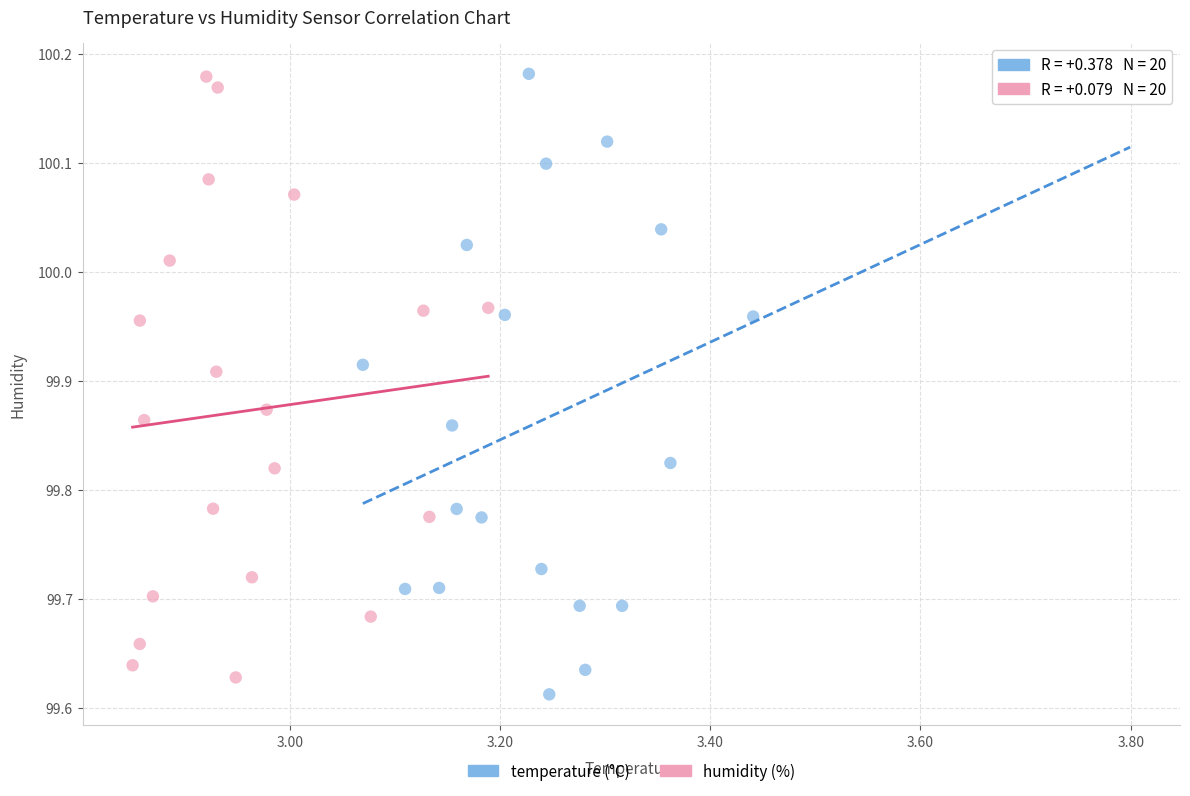

What are all the series names shown in the legend?

temperature (°C), humidity (%)